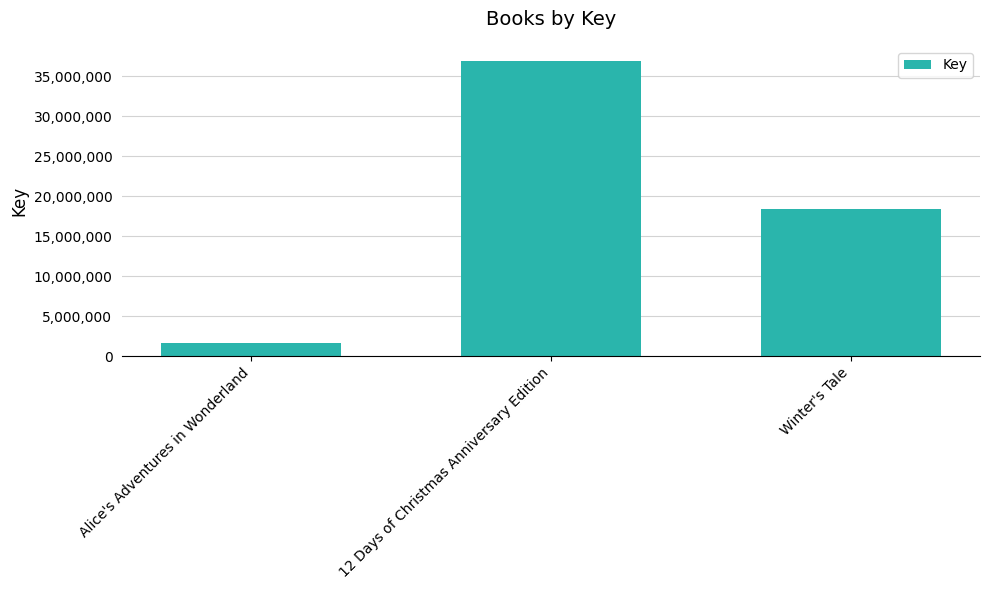

Does the chart contain any negative values?

No